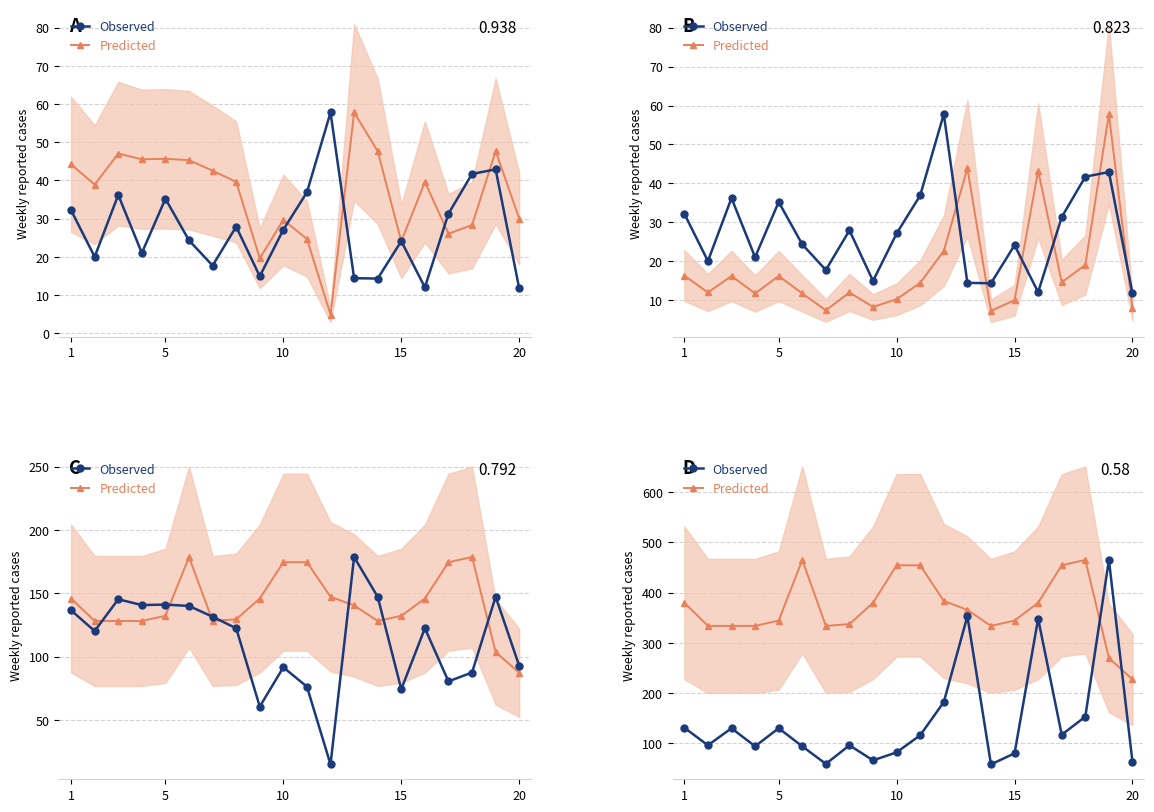

Reading right to left, transcribe all the data shown in this chart.

Predicted: 227.2	269.8	465.0	454.4	379.8	344.3	333.7	365.6	383.4	454.4	454.4	379.8	337.2	333.7	465.0	344.3	333.7	333.7	333.7	379.8
Observed: 63.0	465.0	153.0	117.0	348.0	80.0	58.0	353.0	182.0	116.0	82.0	66.0	96.0	59.0	94.0	130.0	94.0	130.0	96.0	131.0